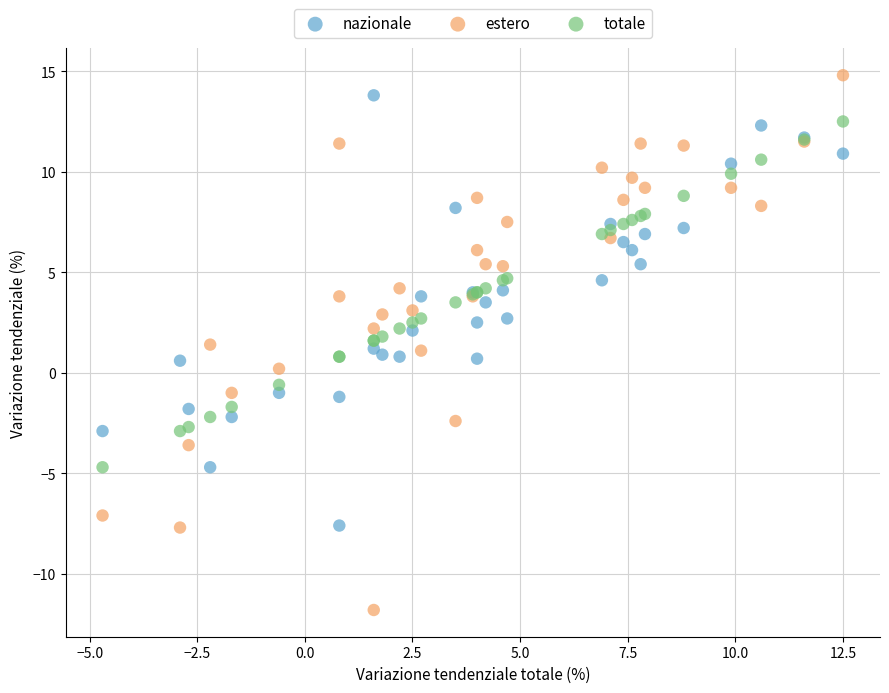

Which series reaches the minimum Y coordinate?

estero